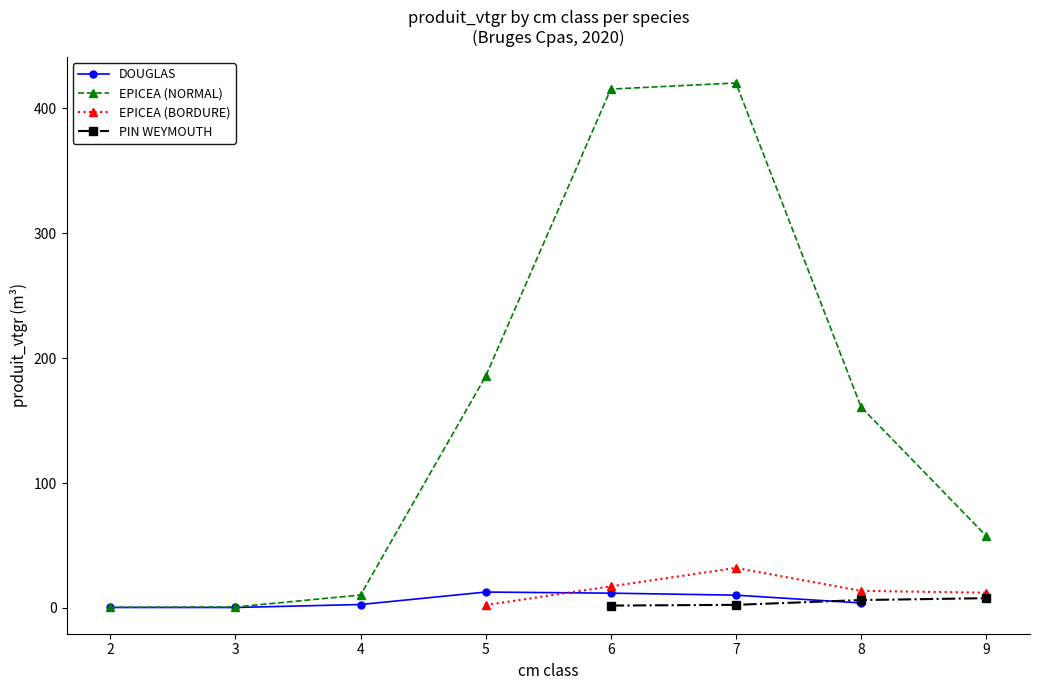

At which label is EPICEA (NORMAL) closest to 210?

5